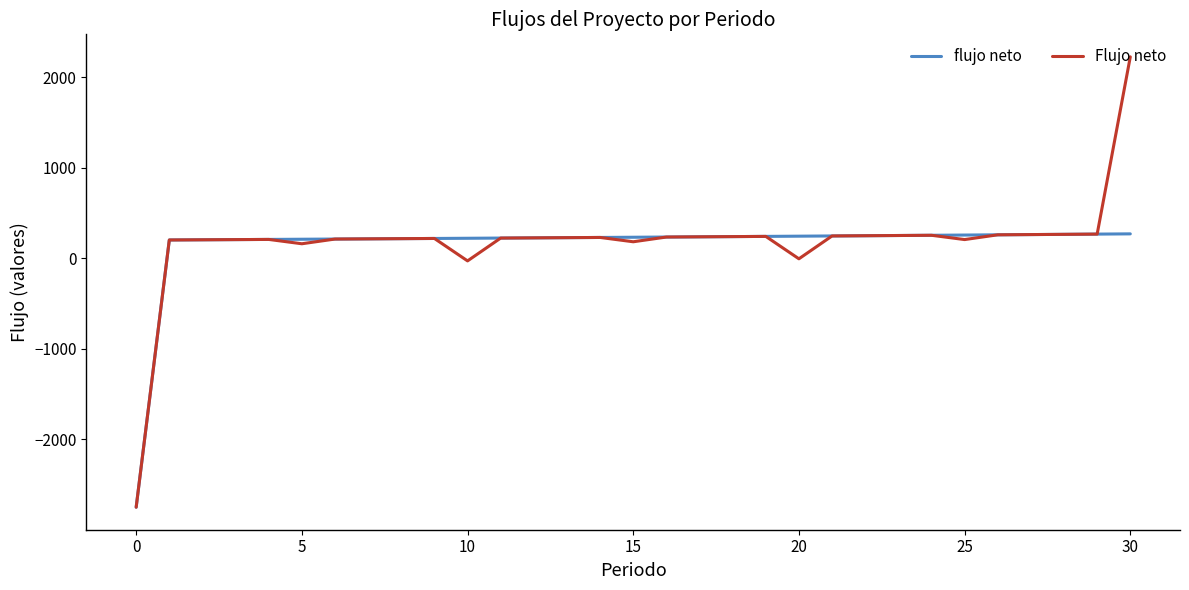

Rank the series by their maximum value, from lowest to highest.

flujo neto, Flujo neto